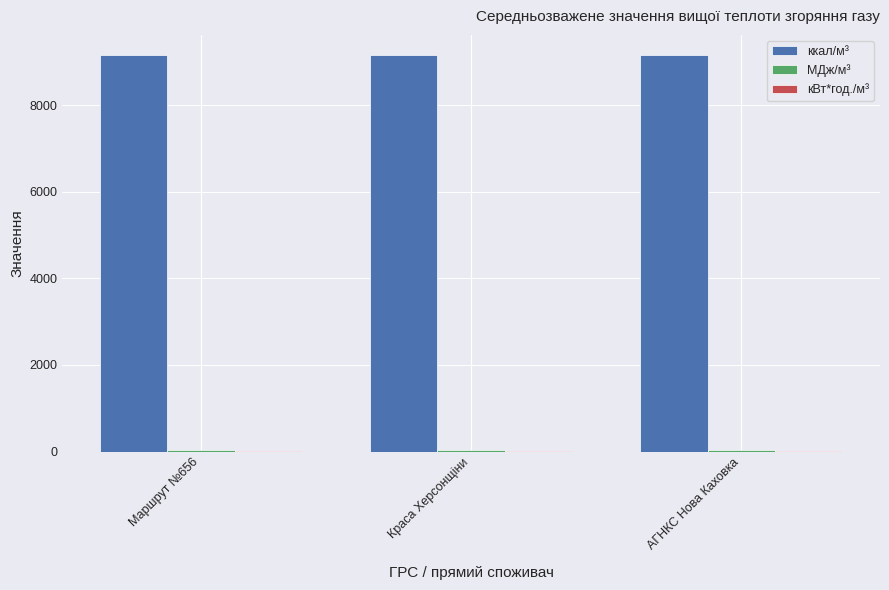

How many groups of bars are there?

3